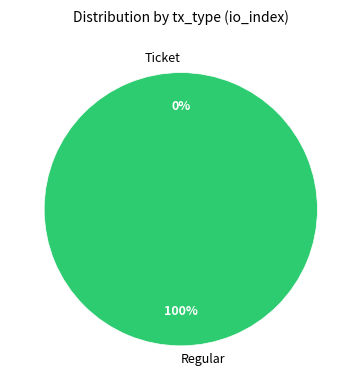

Between Ticket and Regular, which is larger?

Regular